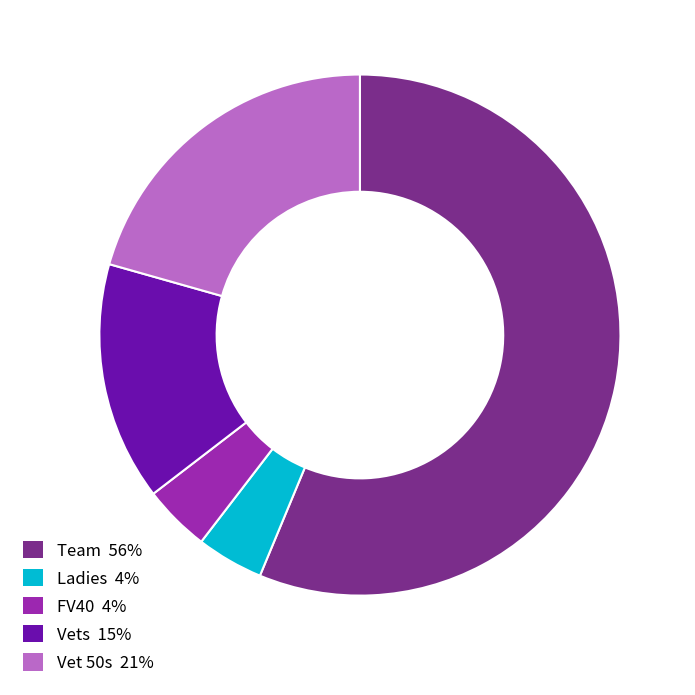

Is Ladies the majority of the pie?

No